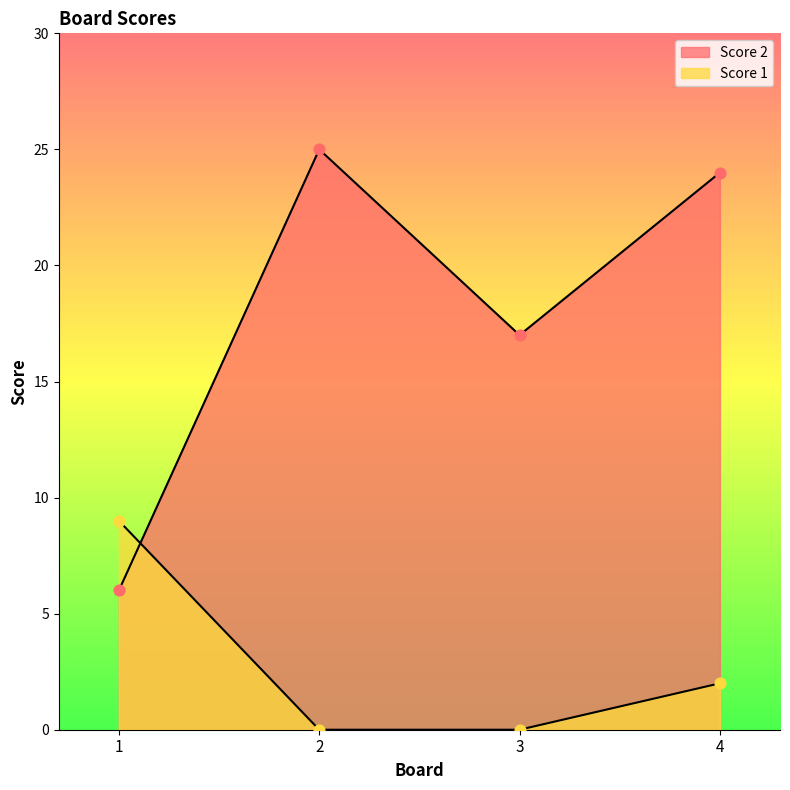

Which series reaches the minimum Y coordinate?

Score 1